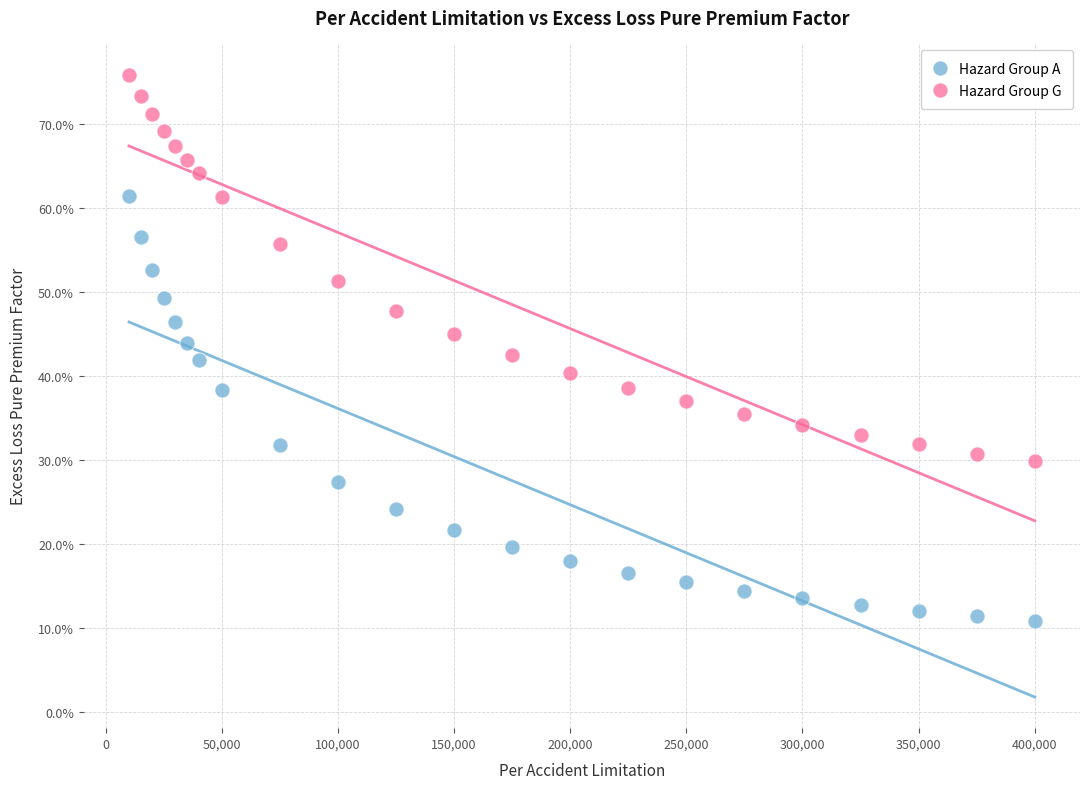

Which series reaches the maximum Y coordinate?

Hazard Group G